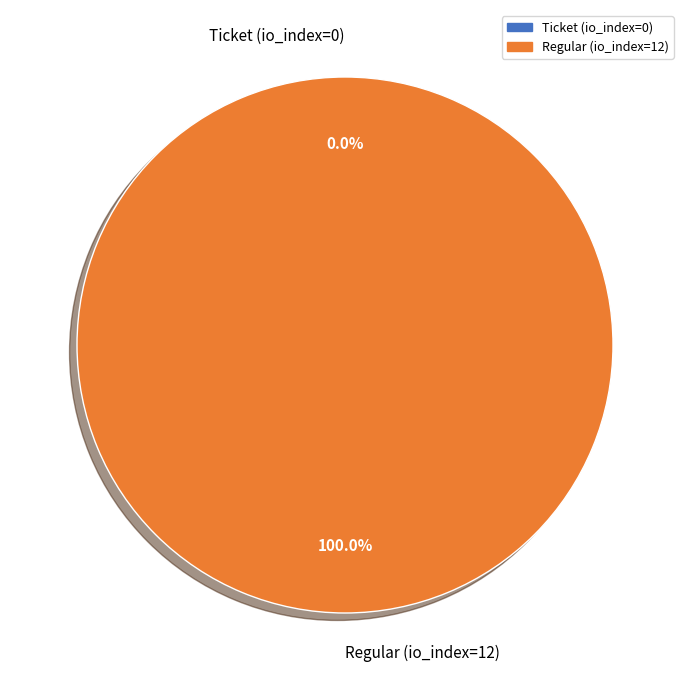

What percentage is NOT represented by Ticket (io_index=0)?

100.0%